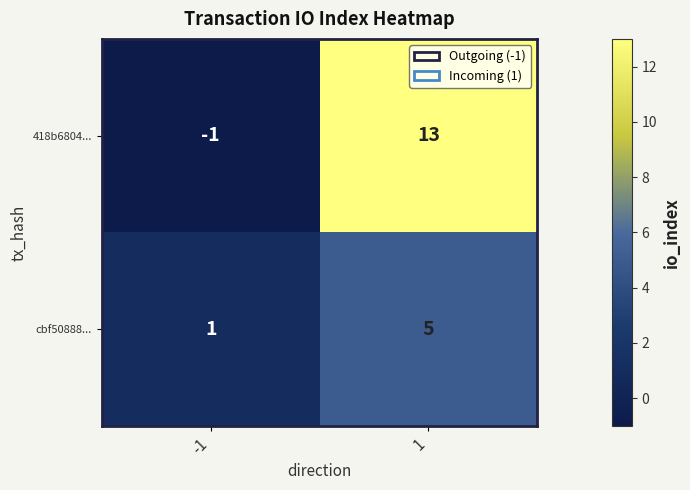

What is the difference between the maximum and minimum values in the 418b6804... series?

14